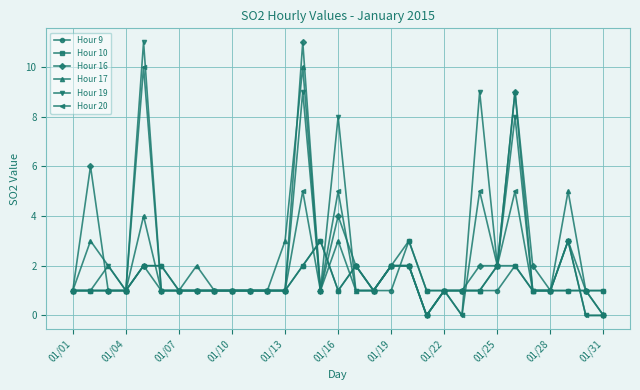

What is the value of the Hour 19 point at the 16th from the left?

8